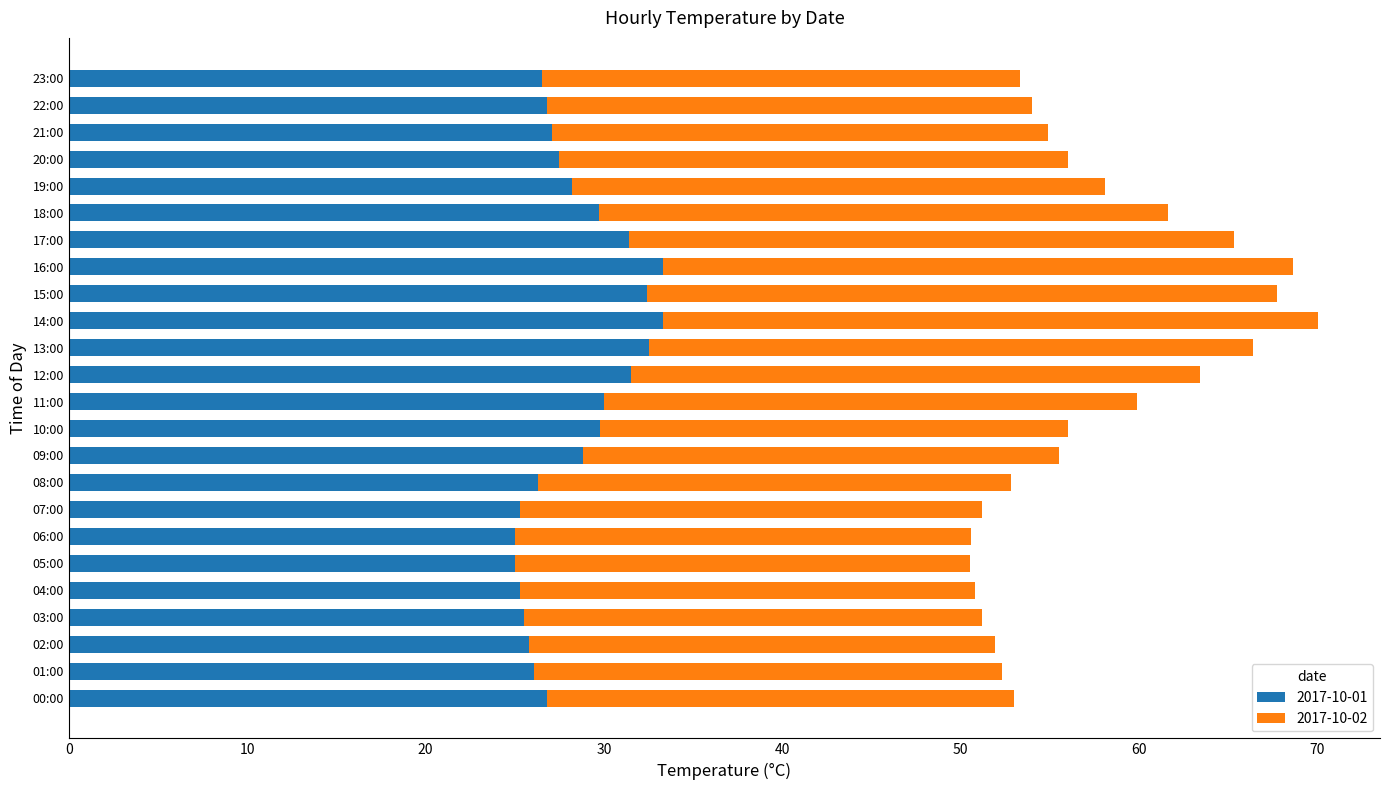

The value of 2017-10-01 at 05:00 is 25.0. True or false?

True